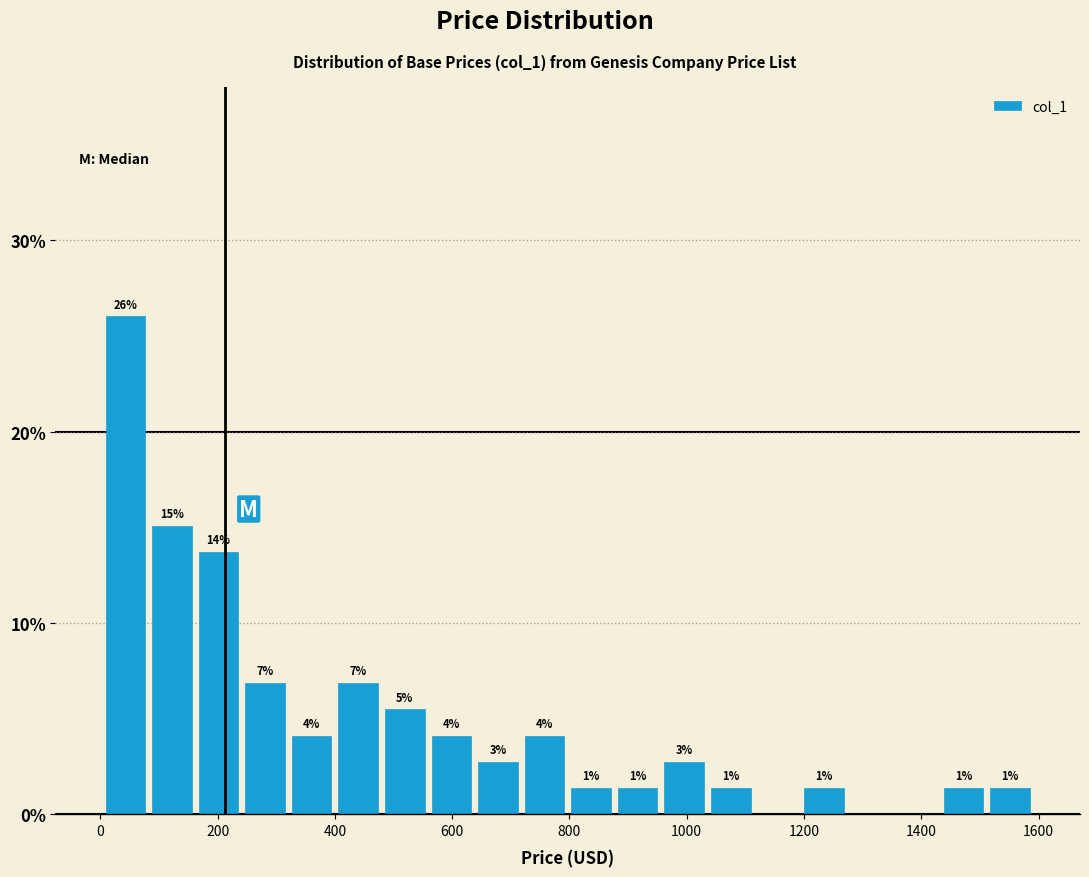

Read against the x-axis, roughly where is the centre of the tallest bar?

40